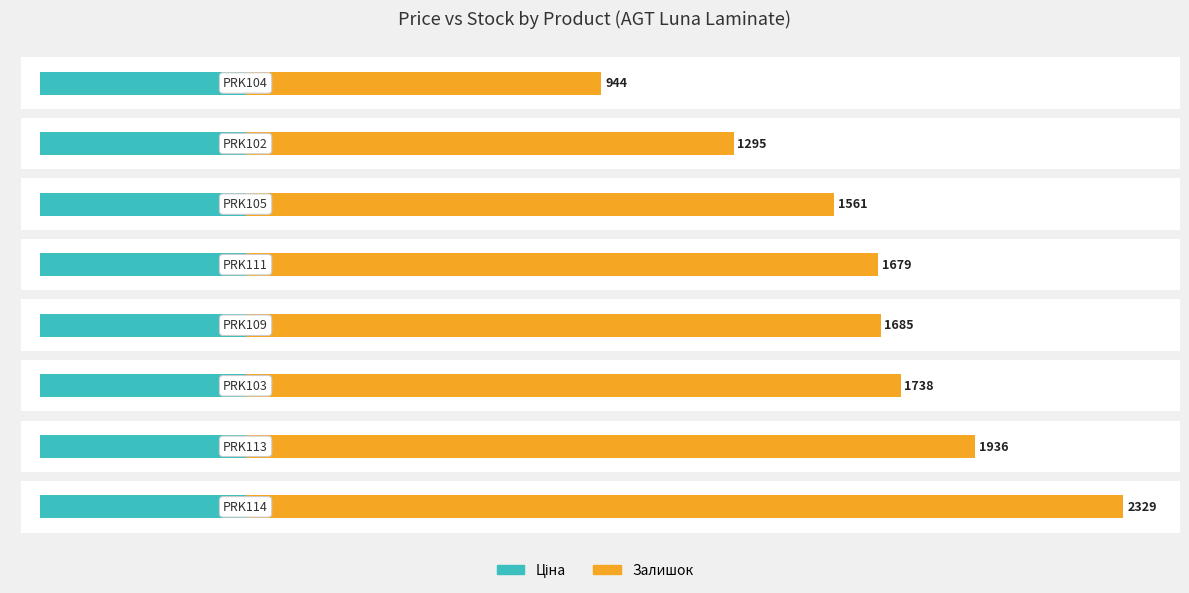

What is the sum of all Ціна values?

3.0